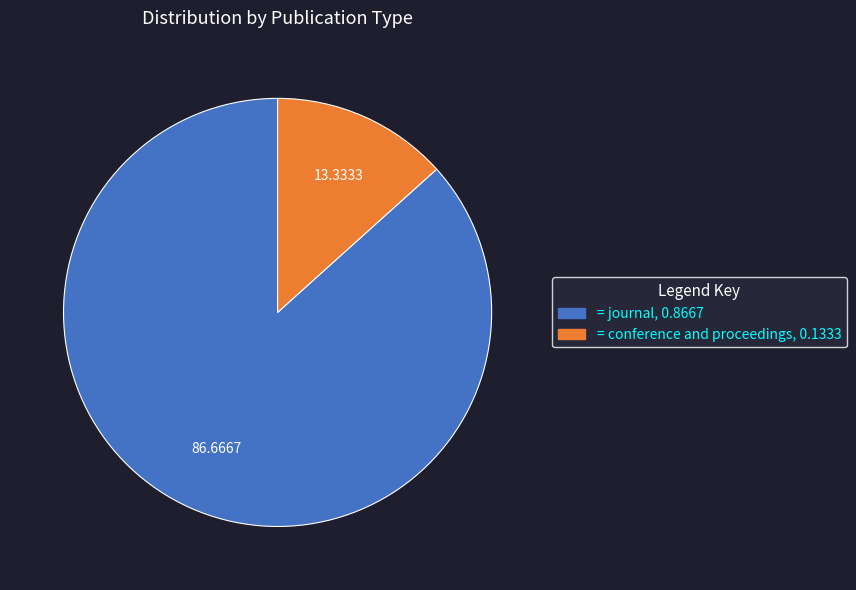

Is there any slice that represents more than half of the pie?

Yes